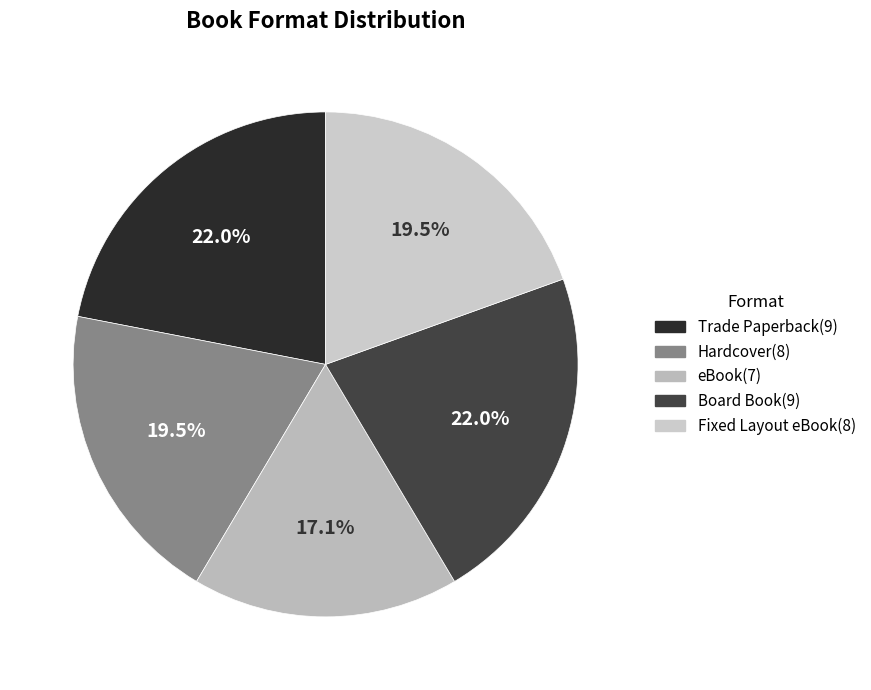

What is the largest slice in the pie chart?

Trade Paperback